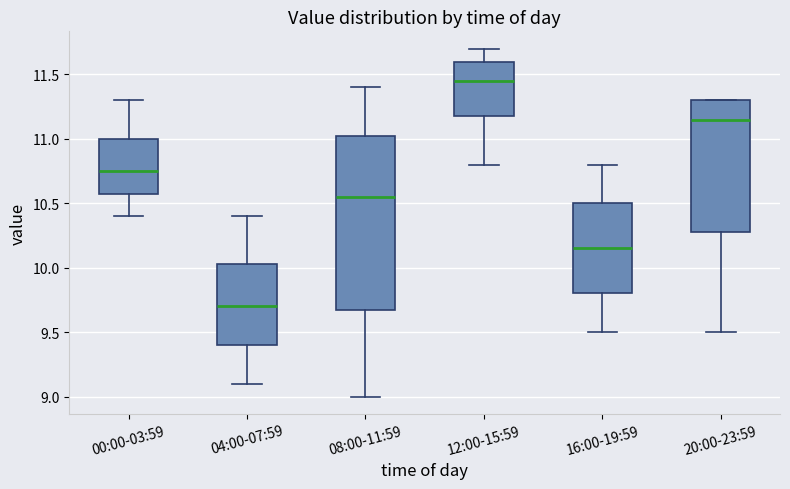

Comparing the boxes themselves (not the whiskers), which one is the tallest?

08:00-11:59